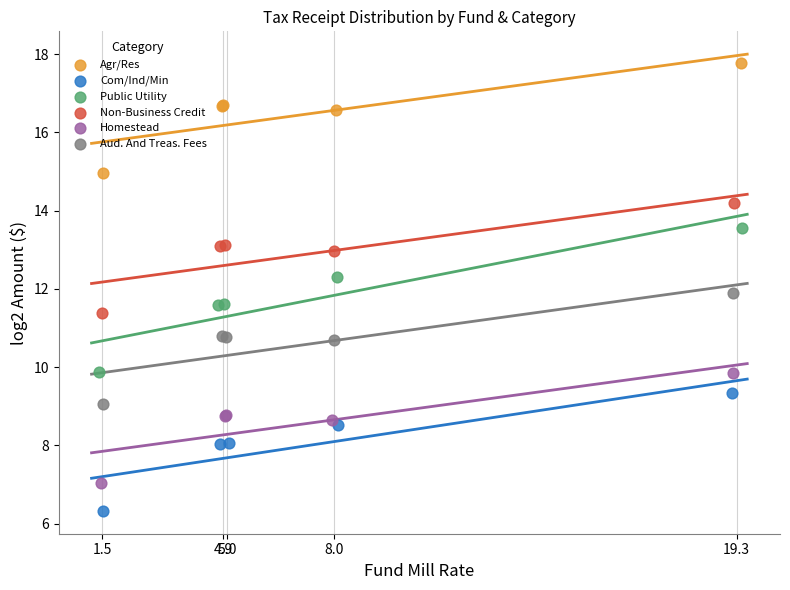

What are all the series names shown in the legend?

Agr/Res, Com/Ind/Min, Public Utility, Non-Business Credit, Homestead, Aud. And Treas. Fees